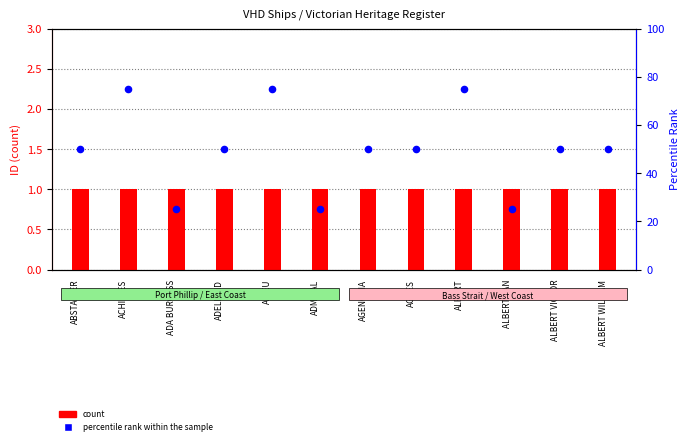

Which series reaches the minimum Y coordinate?

count